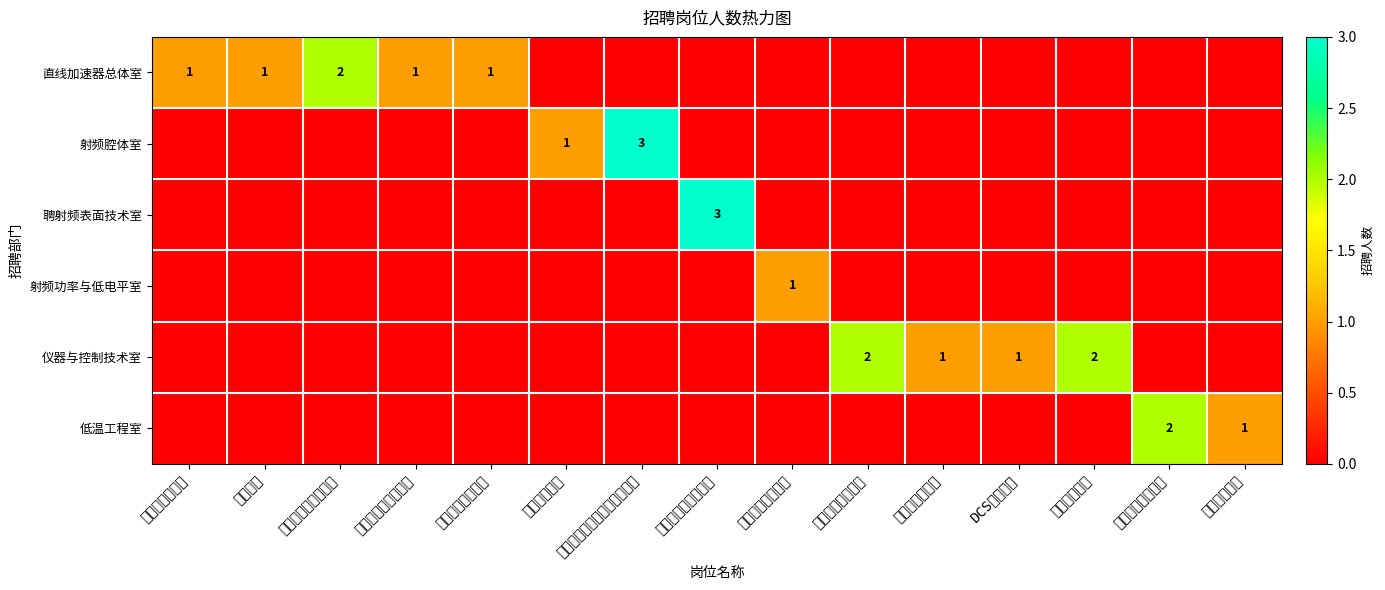

Rank the series by their maximum value, from highest to lowest.

射频腔体室, 聘射频表面技术室, 直线加速器总体室, 仪器与控制技术室, 低温工程室, 射频功率与低电平室